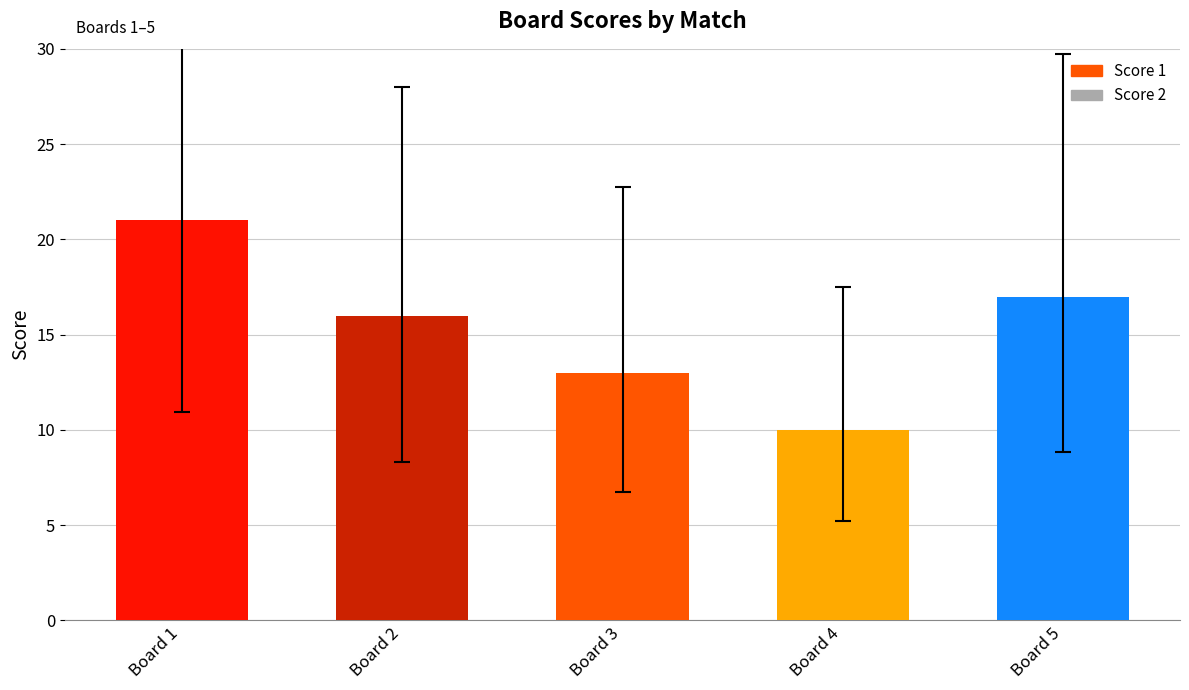

What is the sum of the values at Board 4 and Board 3?

23